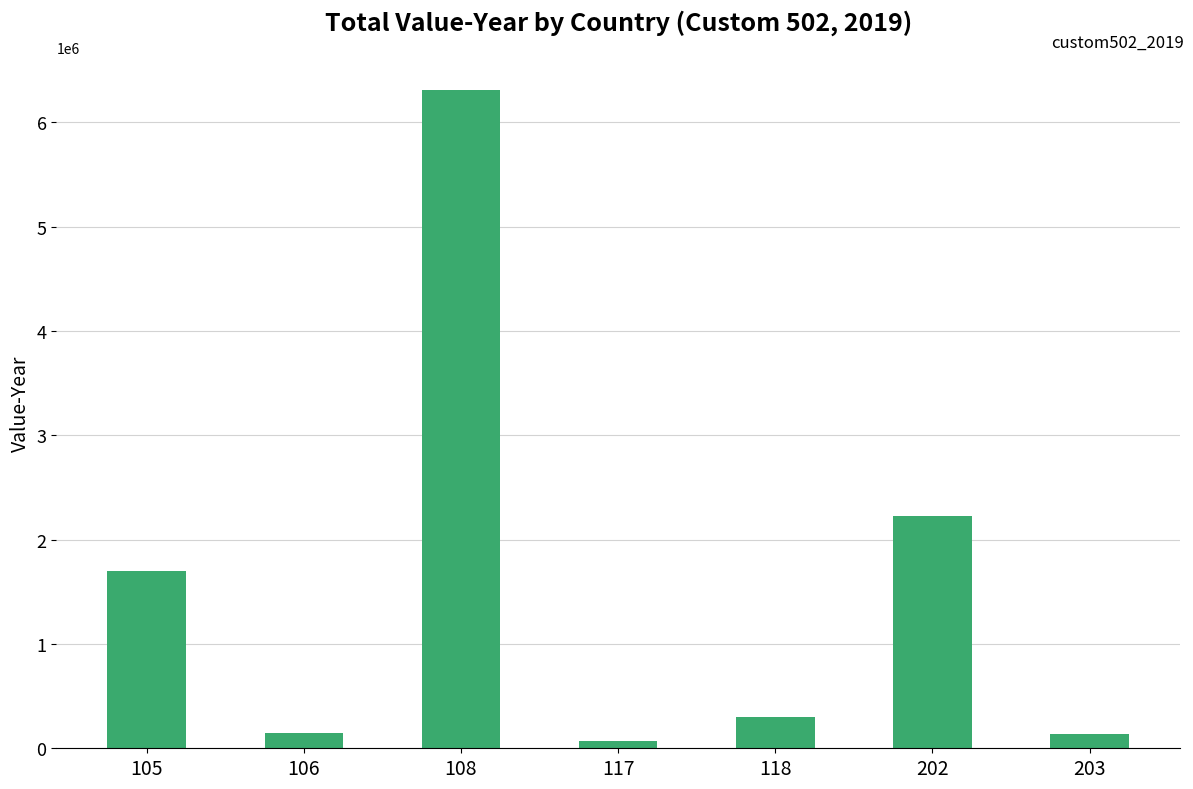

How many distinct data groups are displayed?

1